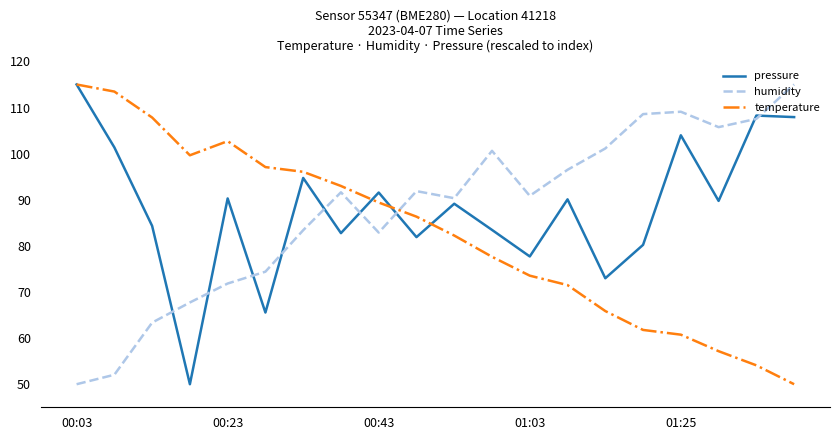

How many lines are shown in the chart?

3